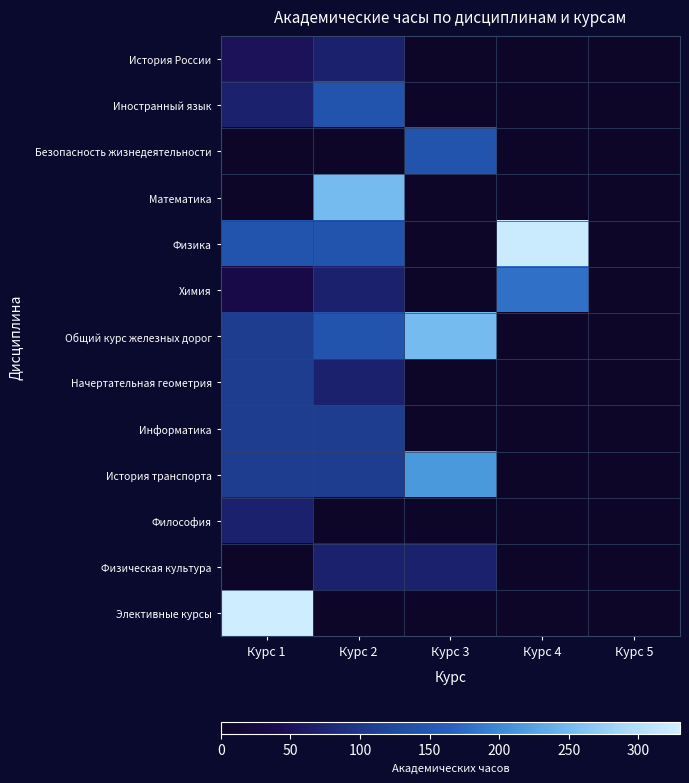

Which series has the widest spread of values?

Элективные курсы